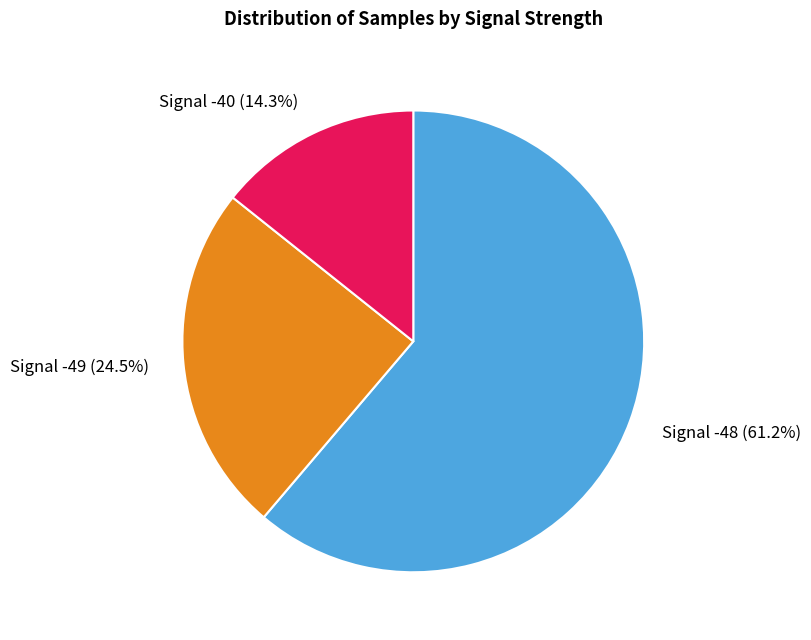

How many slices are in this pie chart?

3